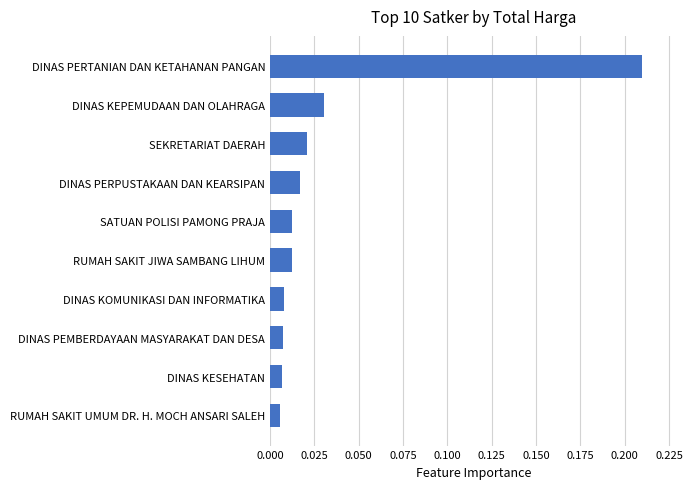

Between DINAS KESEHATAN and RUMAH SAKIT JIWA SAMBANG LIHUM, which is larger?

RUMAH SAKIT JIWA SAMBANG LIHUM